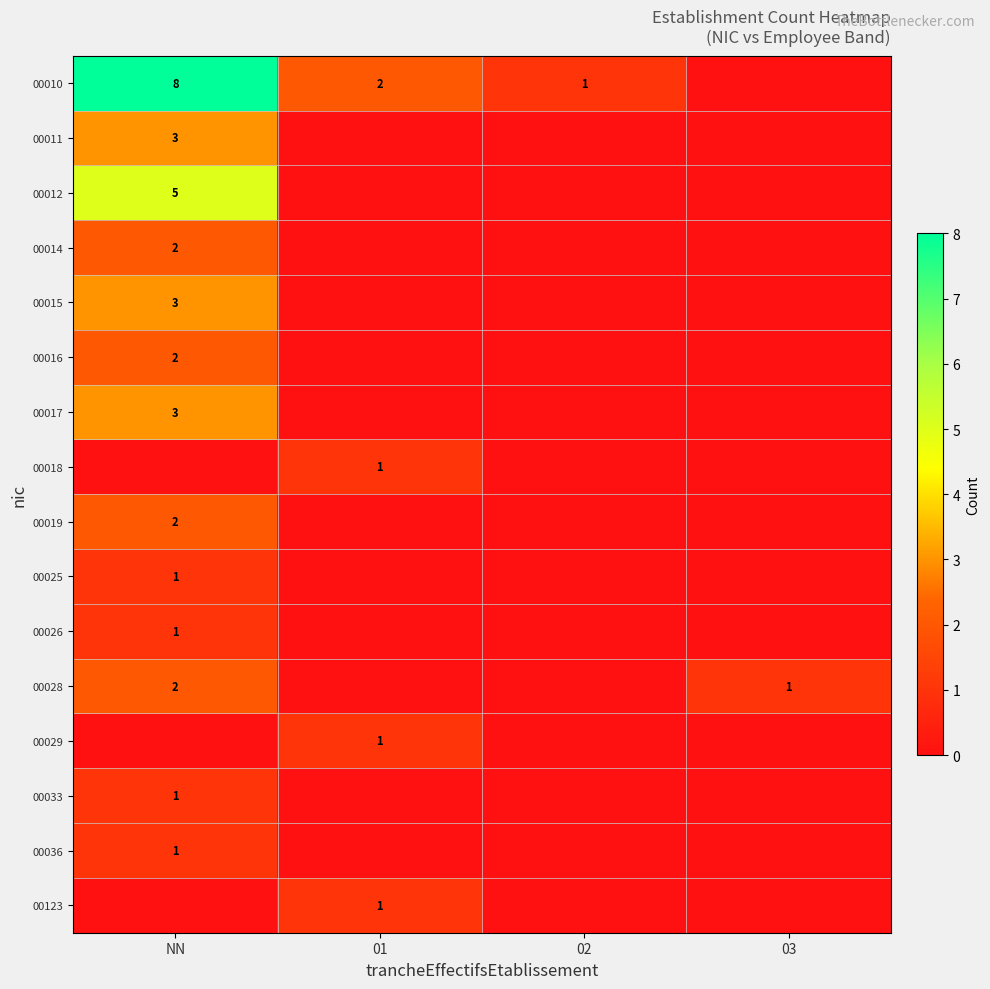

The value of 00018 at 01 is 2. True or false?

False